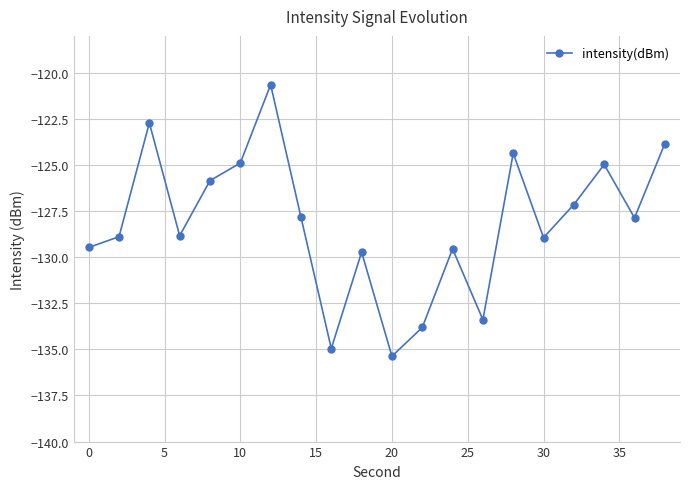

What is the minimum value shown in the chart?

-135.4